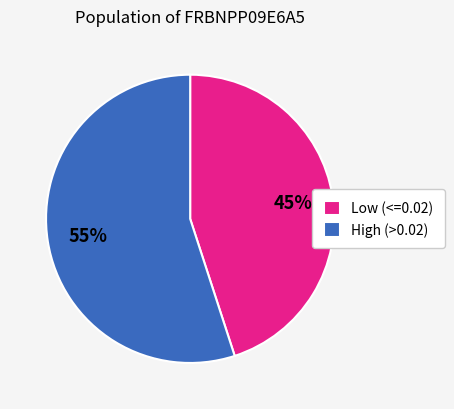

Do Low (<=0.02) and High (>0.02) together represent more than half of the pie?

Yes